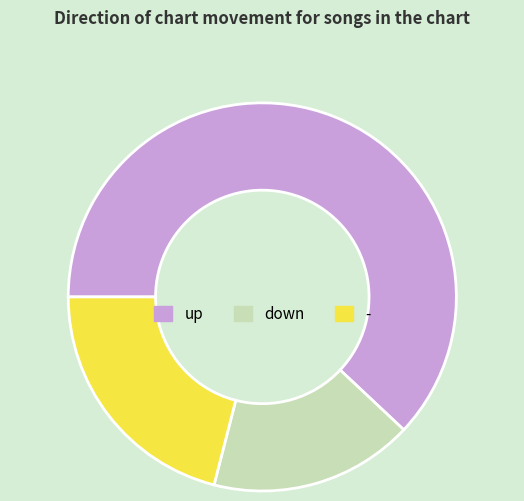

The up slice represents 73% of the pie. True or false?

False